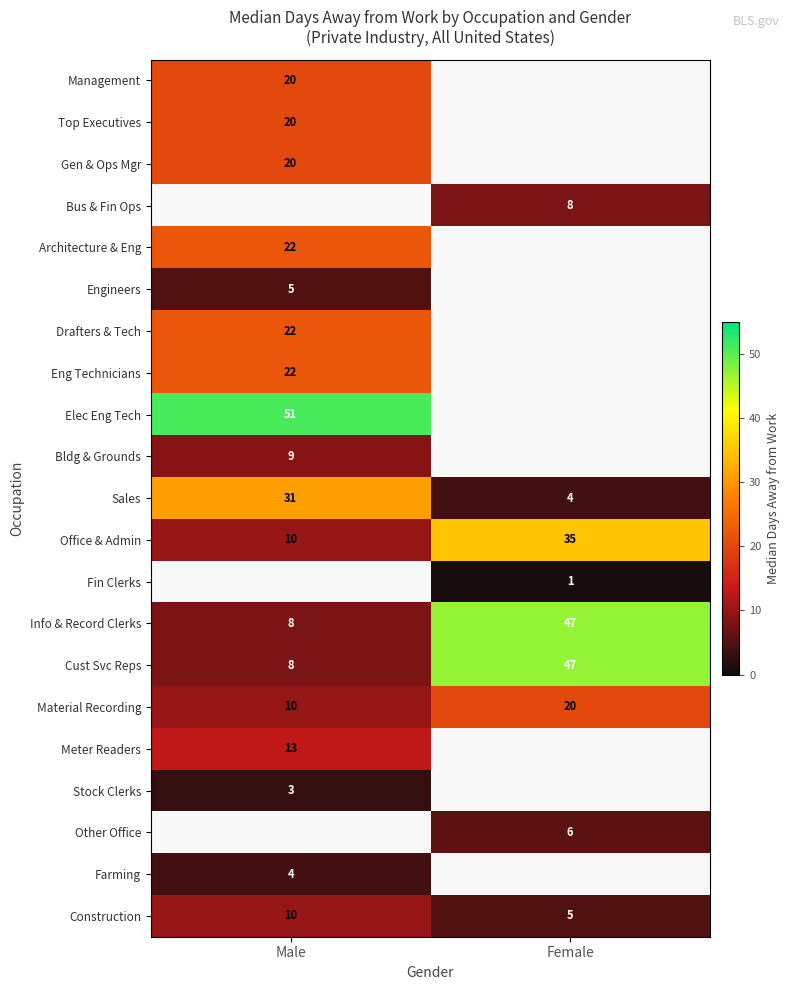

Which has a higher value, Female or Male?

Male